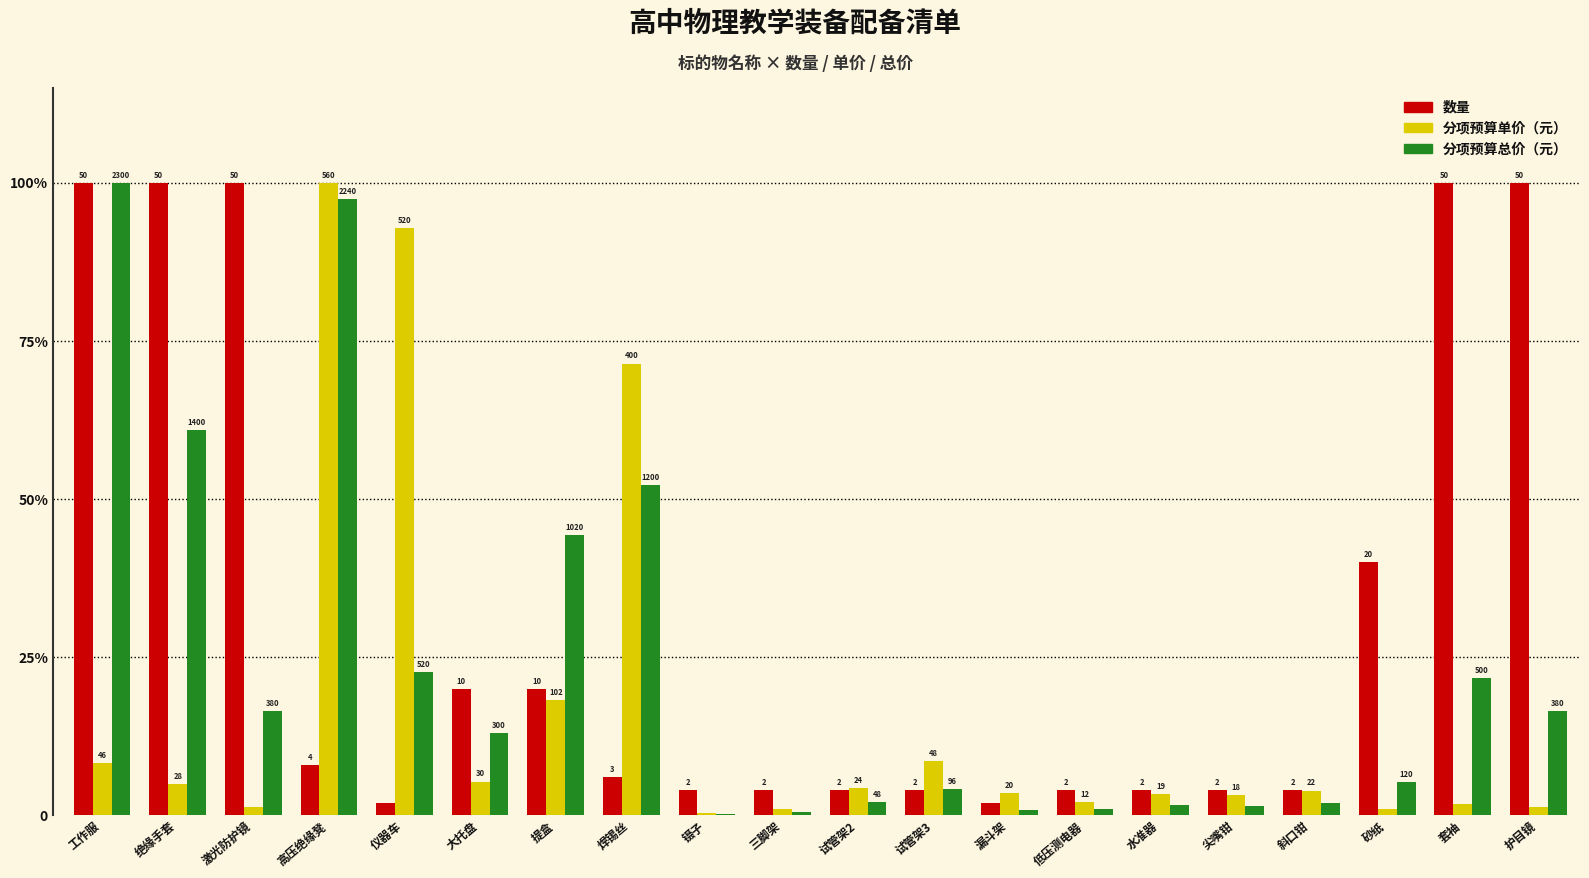

Rank the categories by 数量 value from highest to lowest.

工作服, 绝缘手套, 激光防护镜, 套袖, 护目镜, 砂纸, 大托盘, 提盒, 高压绝缘凳, 焊锡丝, 镊子, 三脚架, 试管架2, 试管架3, 低压测电器, 水准器, 尖嘴钳, 斜口钳, 仪器车, 漏斗架